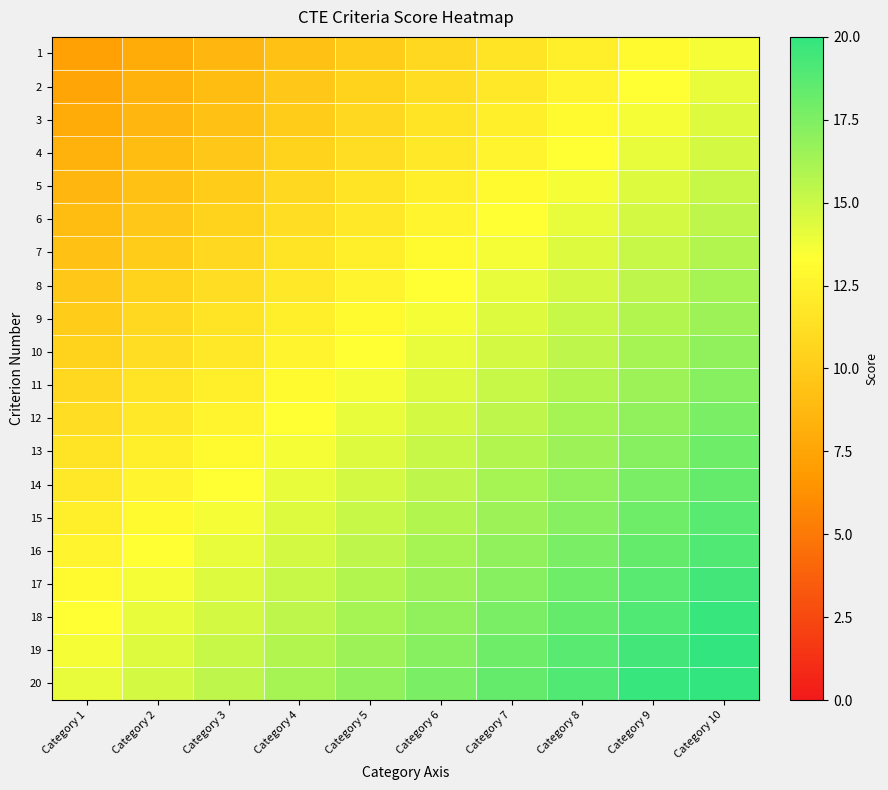

Rank the series at Category 6 from highest to lowest value.

20, 19, 18, 17, 16, 15, 14, 13, 12, 11, 10, 9, 8, 7, 6, 5, 4, 3, 2, 1